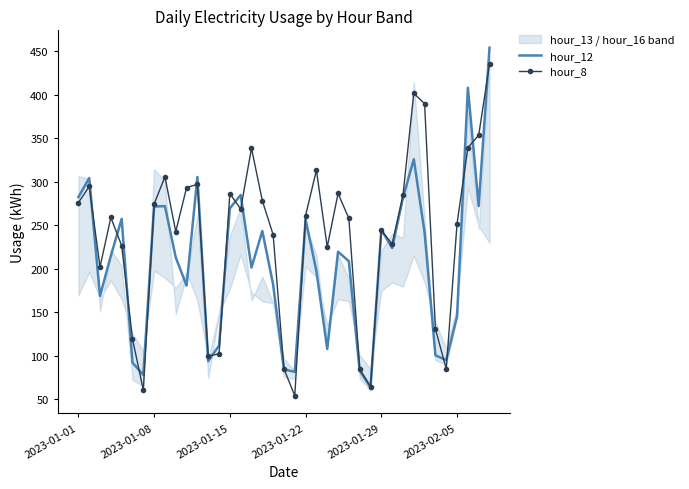

List the series in order of their overall mean, highest first.

hour_8, hour_12